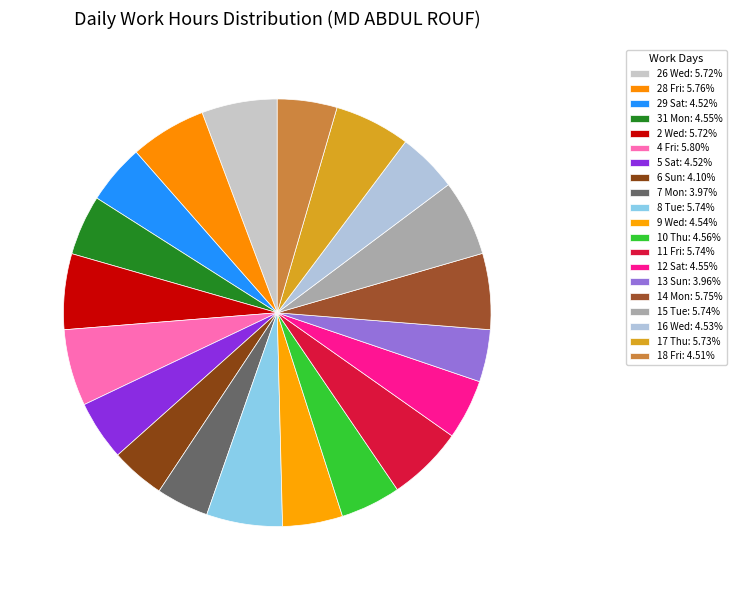

What is the ratio of the value at 14 Mon to the value at 16 Wed?

1.3